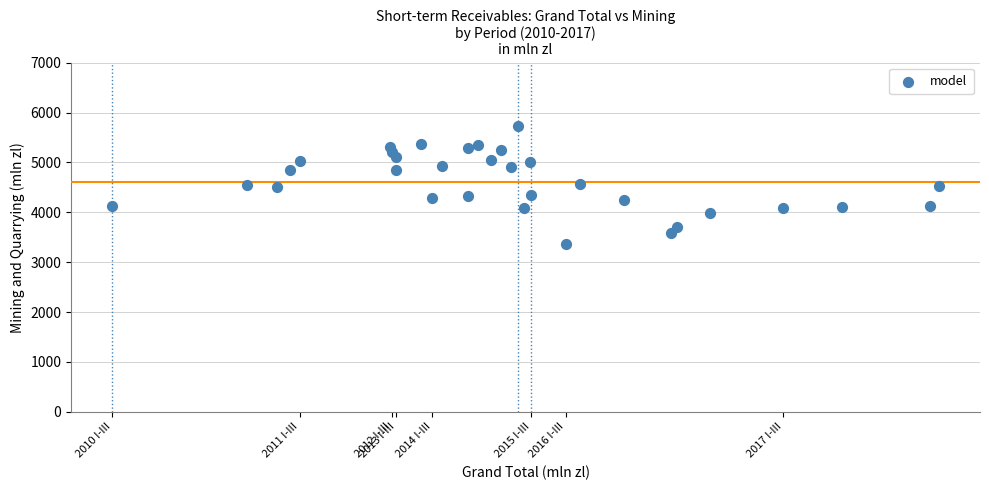

What is the range of X values (max minus min)?

116786.3